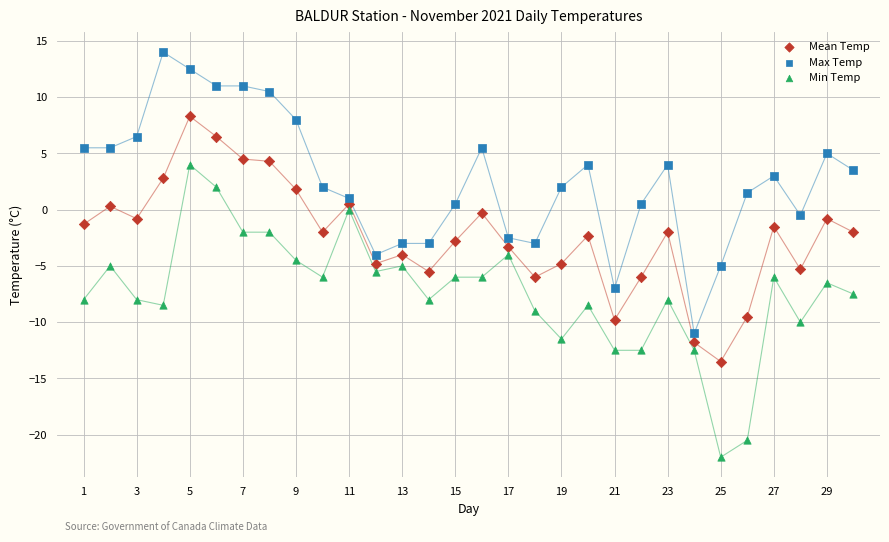

Across all data points, what is the range of Y values (max minus min)?

36.0